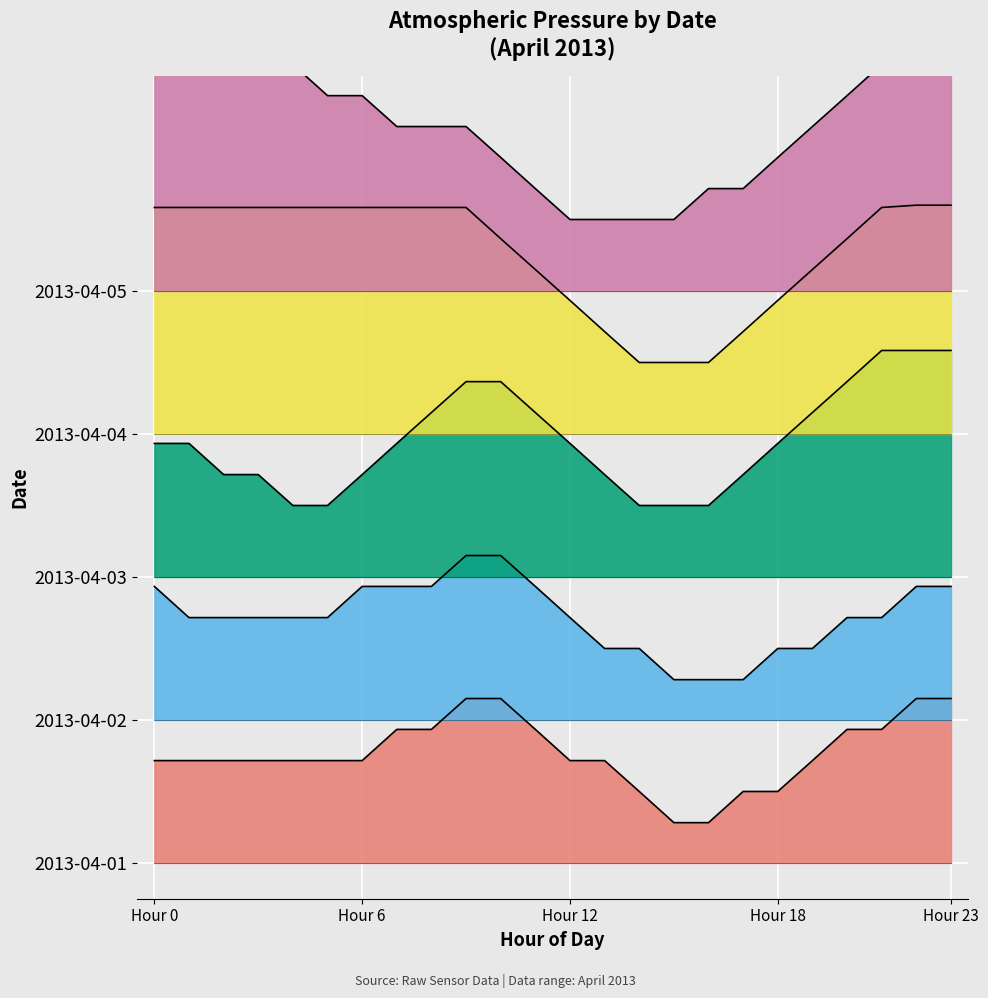

Rank the series at 7 from highest to lowest value.

2013-04-05, 2013-04-04, 2013-04-03, 2013-04-02, 2013-04-01